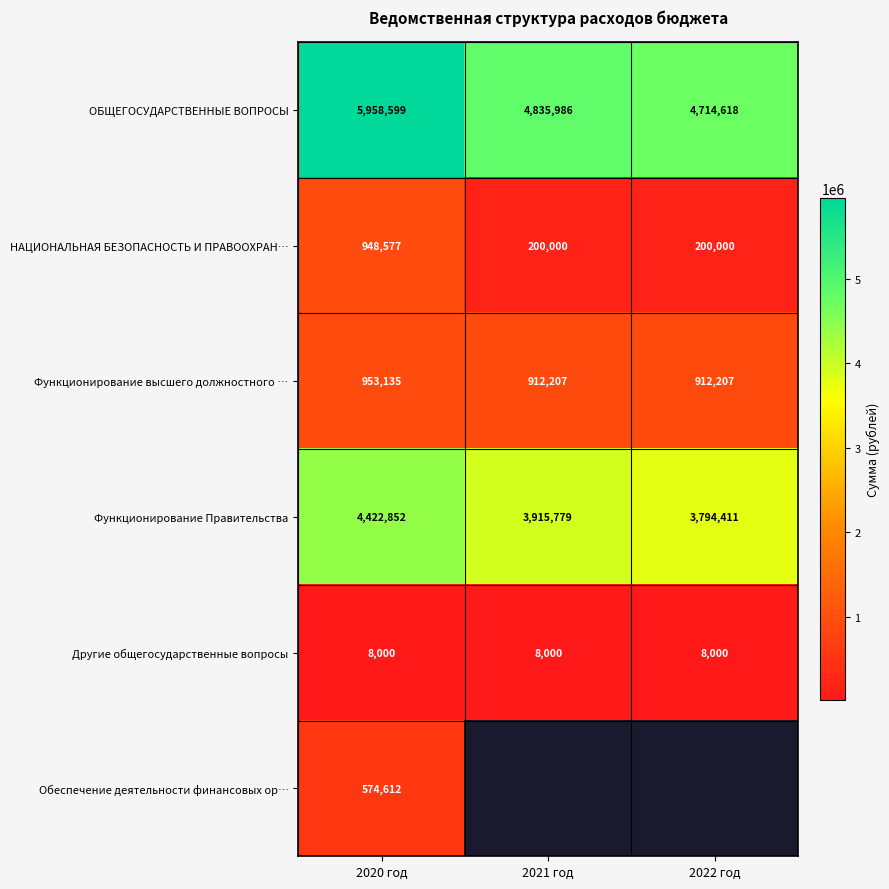

Is the value of НАЦИОНАЛЬНАЯ БЕЗОПАСНОСТЬ И ПРАВООХРАН… at 2022 год greater than the value of ОБЩЕГОСУДАРСТВЕННЫЕ ВОПРОСЫ at 2020 год?

No